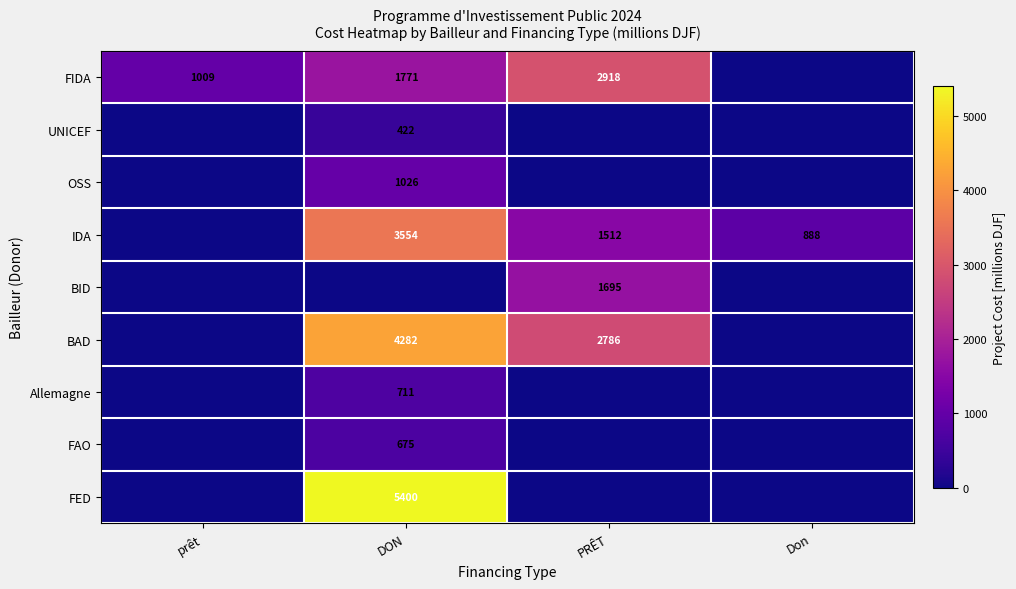

True or false: IDA has a value of 3554 at DON.

True